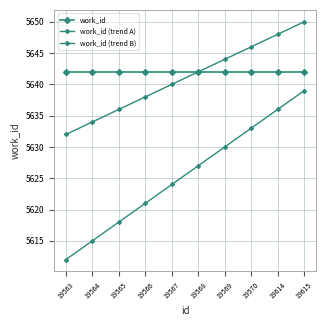

Is it true that work_id (trend B) equals 8235 at 19568?

False